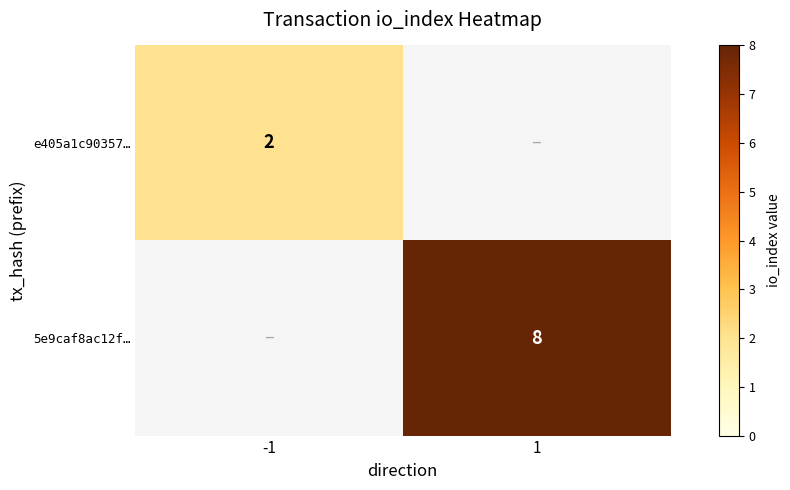

Is the value of e405a1c90357… at -1 greater than the value of 5e9caf8ac12f… at 1?

No